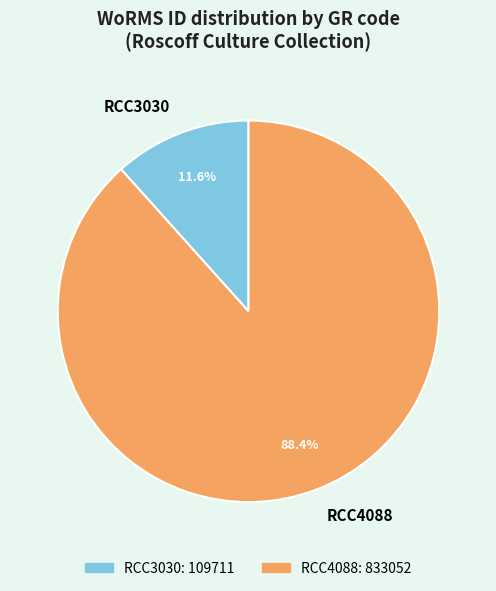

Which has a higher value, RCC3030 or RCC4088?

RCC4088